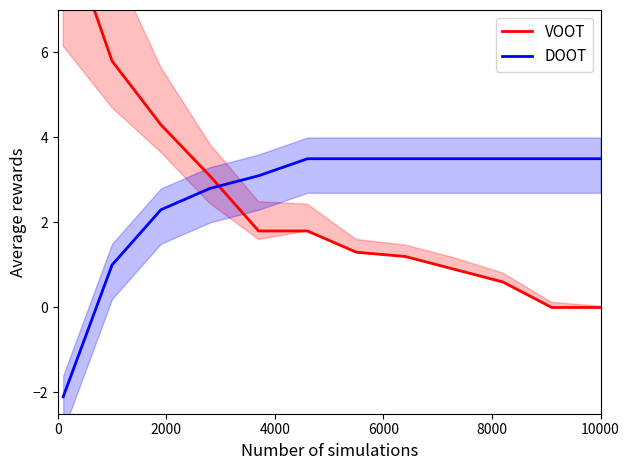

What is the value of the DOOT point at the 6th from the left?

3.5